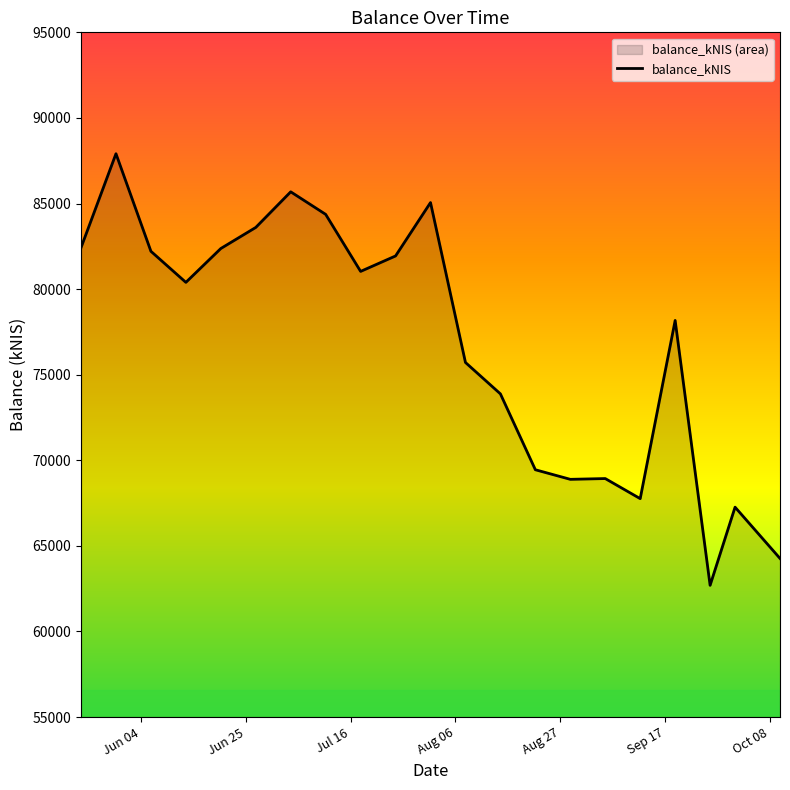

How many data points are above 80393?

11